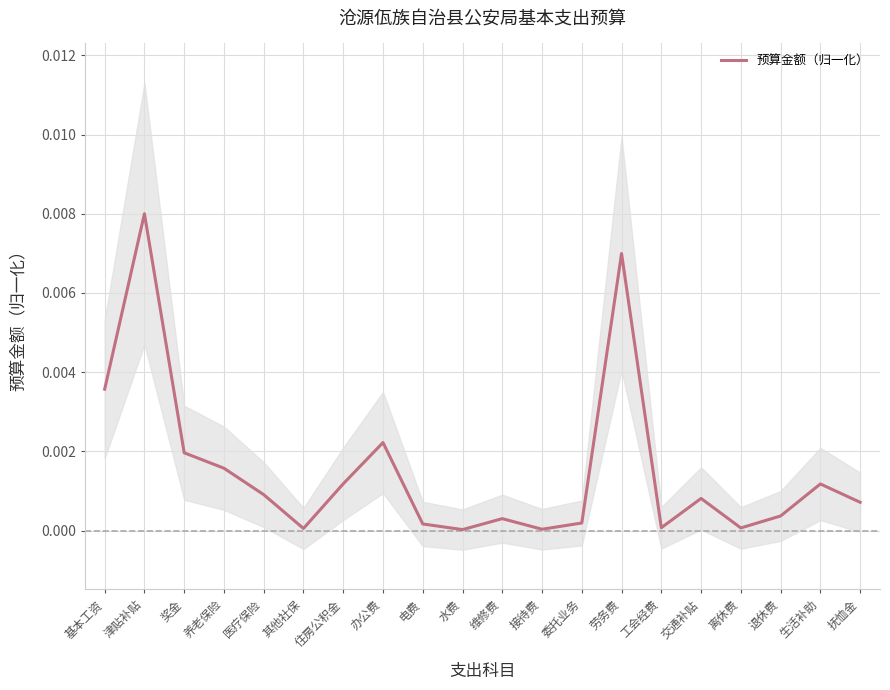

Does the chart have visible grid lines?

Yes